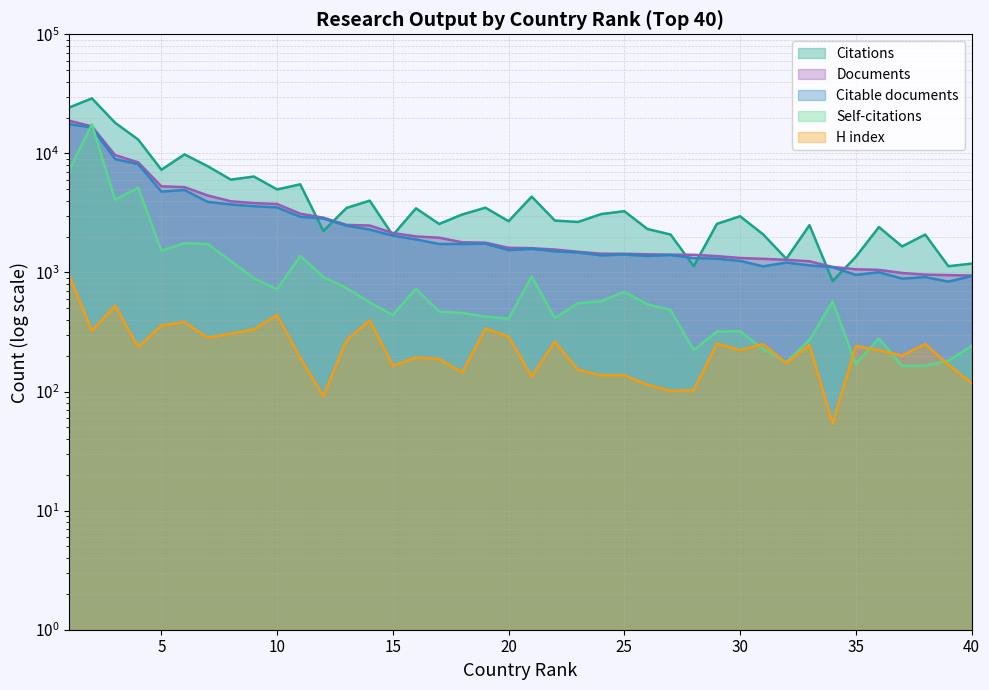

What is the difference between the Documents values at 32 and 21?

323